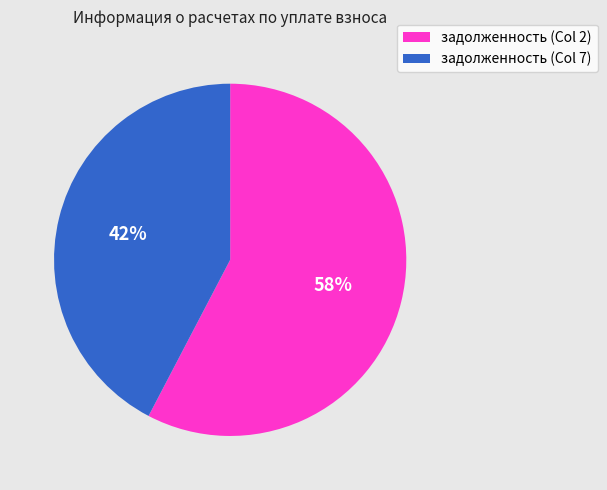

Does задолженность (Col 2) represent more than half of the total?

Yes